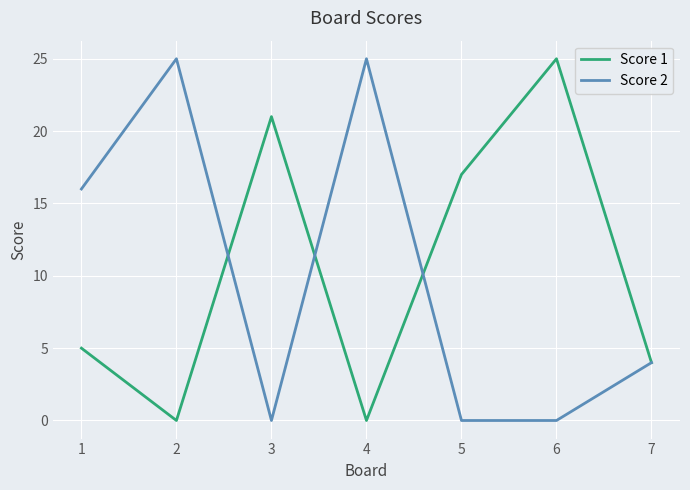

Is it true that Score 2 equals 16 at 4?

False